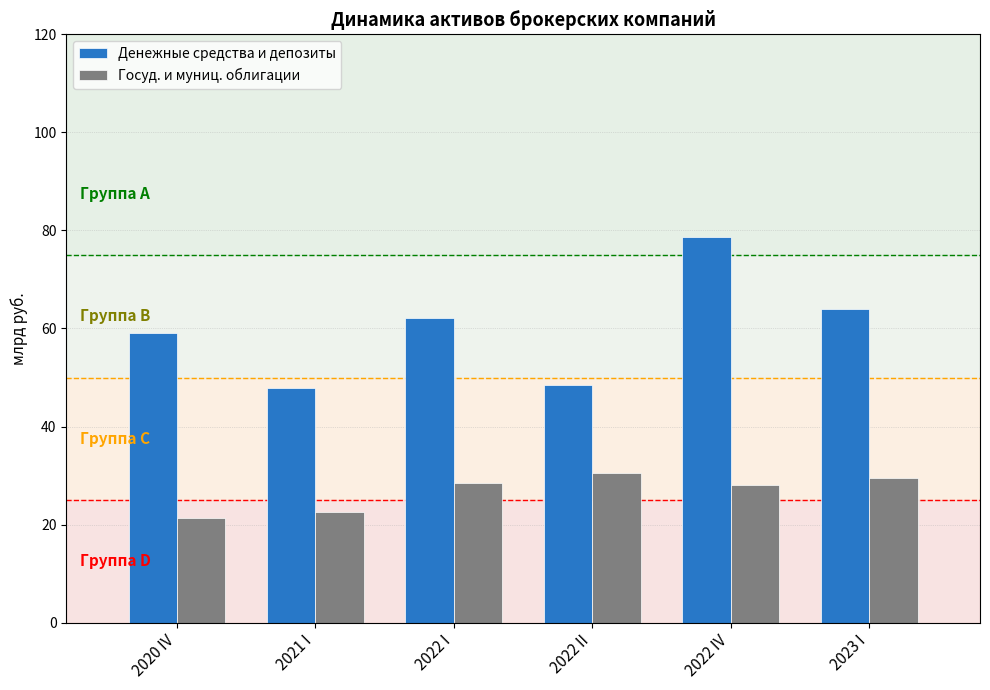

Read the Госуд. и муниц. облигации value at 2021 I.

22.5